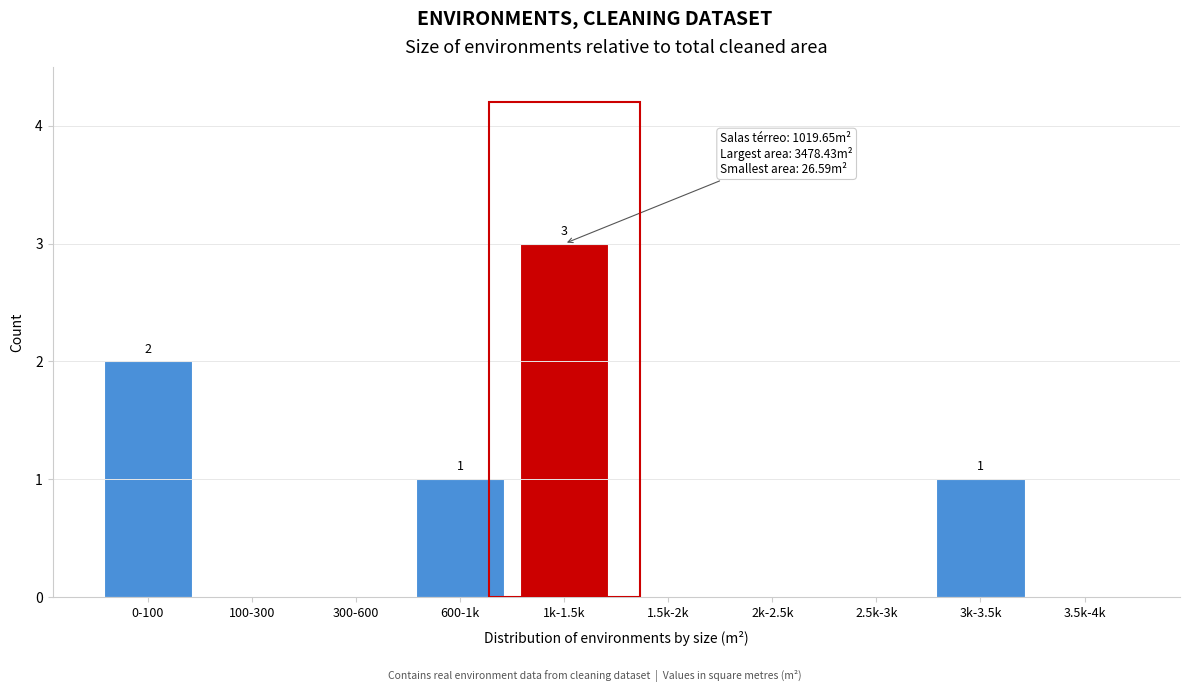

Reading right to left, what are all the values shown in this chart?

3.5k-4k=0	3k-3.5k=1	2.5k-3k=0	2k-2.5k=0	1.5k-2k=0	1k-1.5k=3	600-1k=1	300-600=0	100-300=0	0-100=2